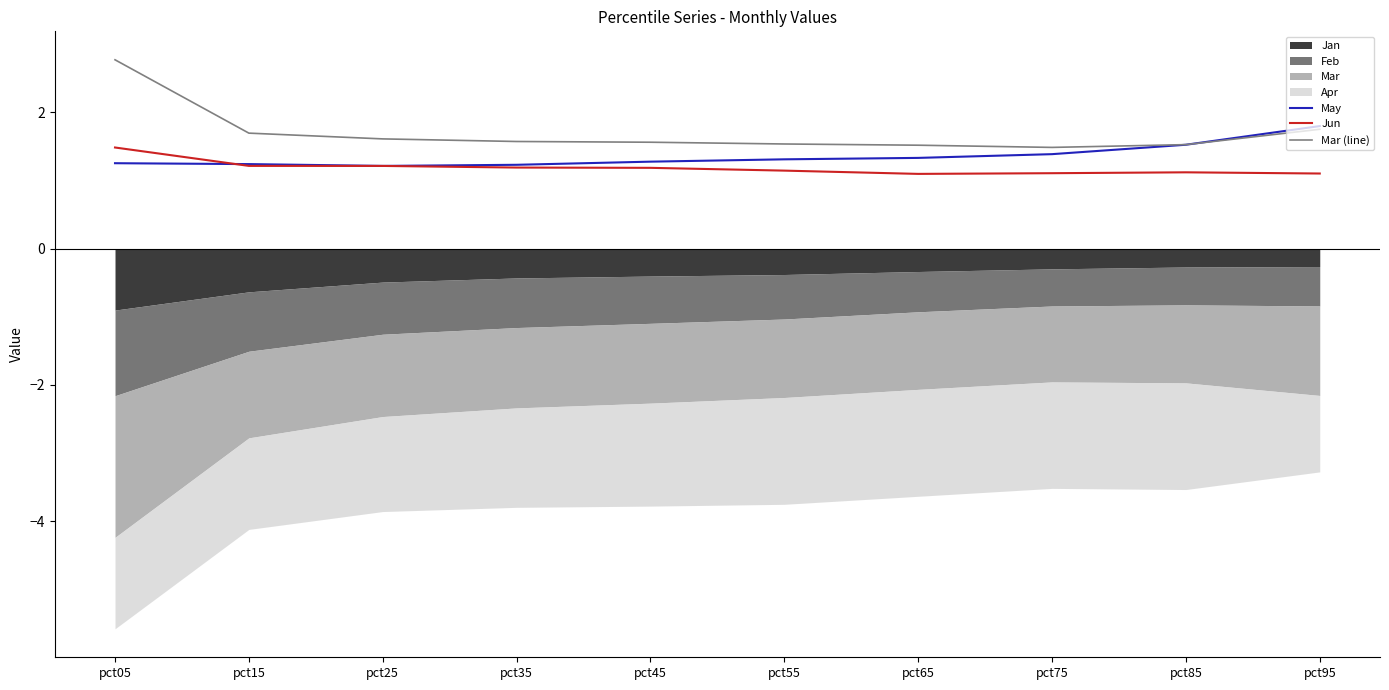

True or false: Jun has a value of 1.2 at pct15.

True